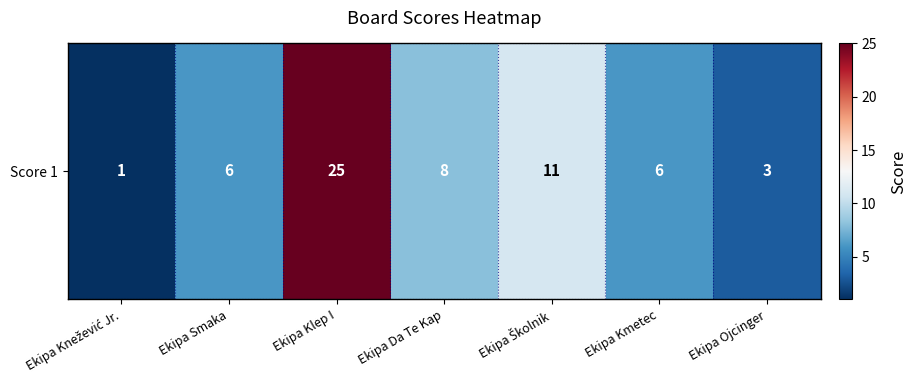

The value at Ekipa Školnik is 17. True or false?

False